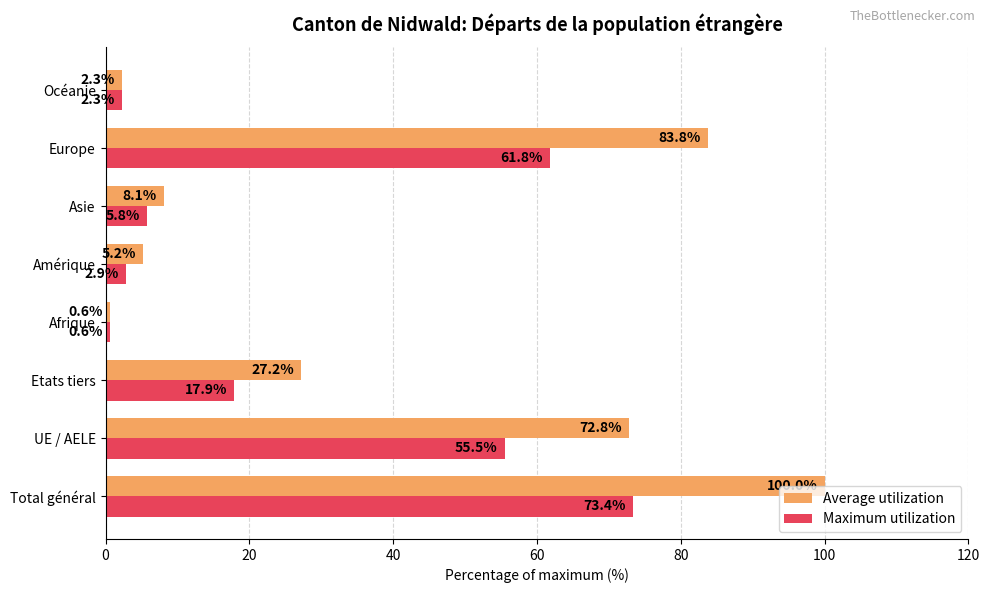

What is the difference between the maximum and minimum values in the Average utilization series?

99.4